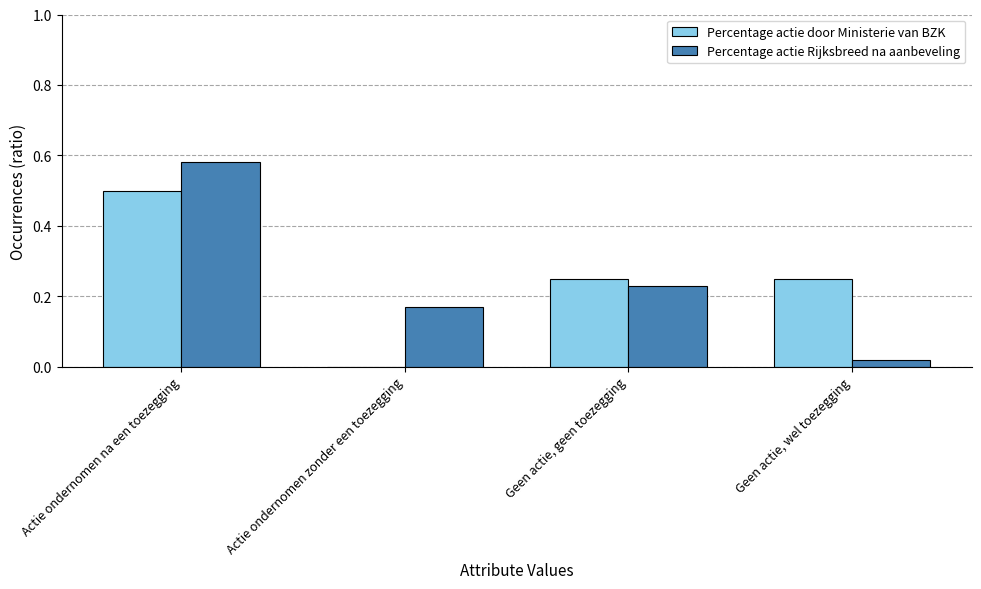

What are all the series names shown in the legend?

Percentage actie door Ministerie van BZK, Percentage actie Rijksbreed na aanbeveling